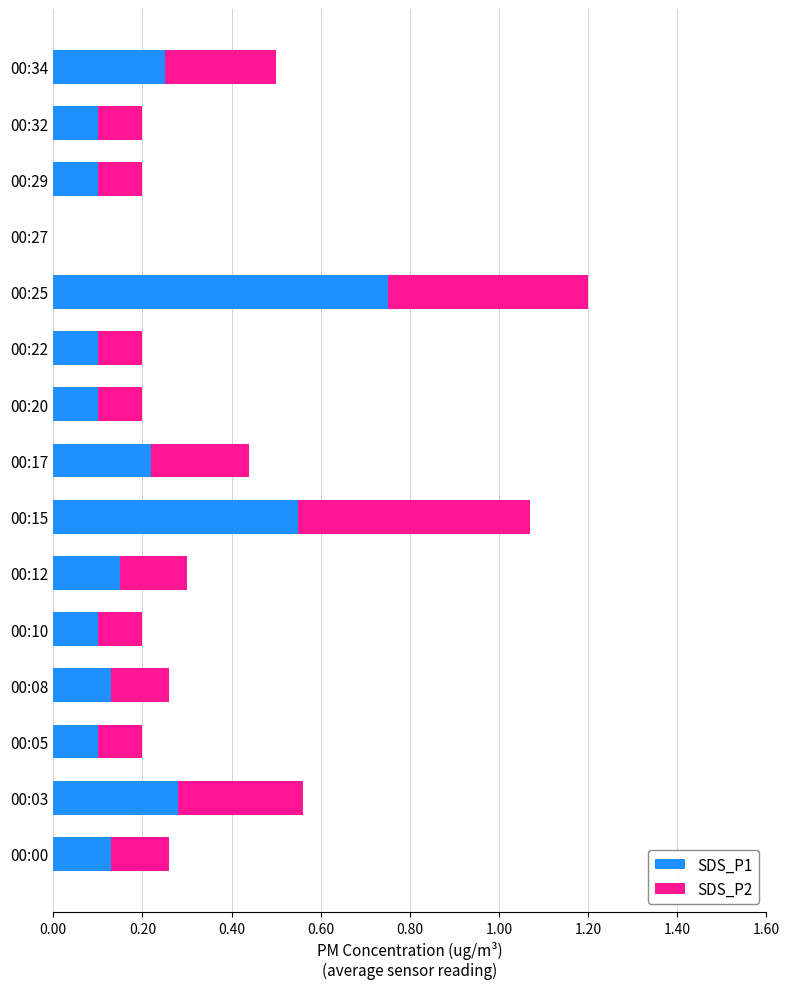

At which category is the sum across all series the highest?

00:25